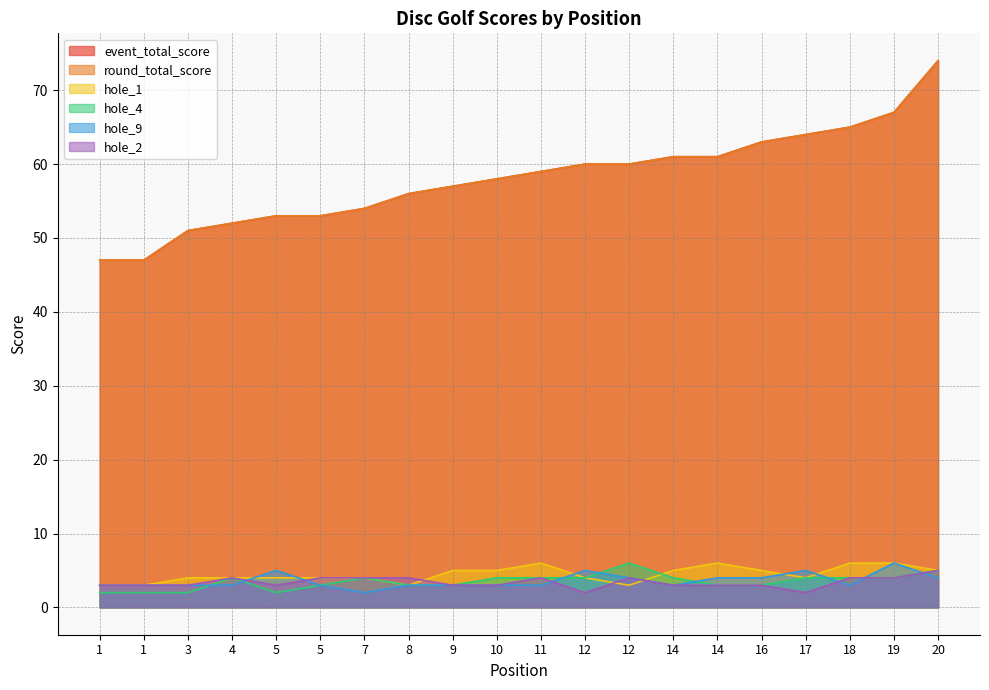

At which category is the sum across all series the highest?

20